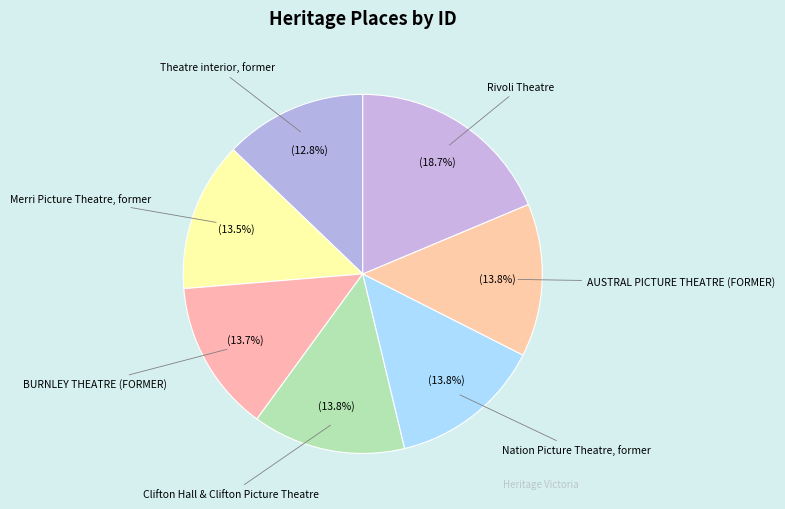

What is the ratio of the value at Rivoli Theatre to the value at Nation Picture Theatre, former?

1.4